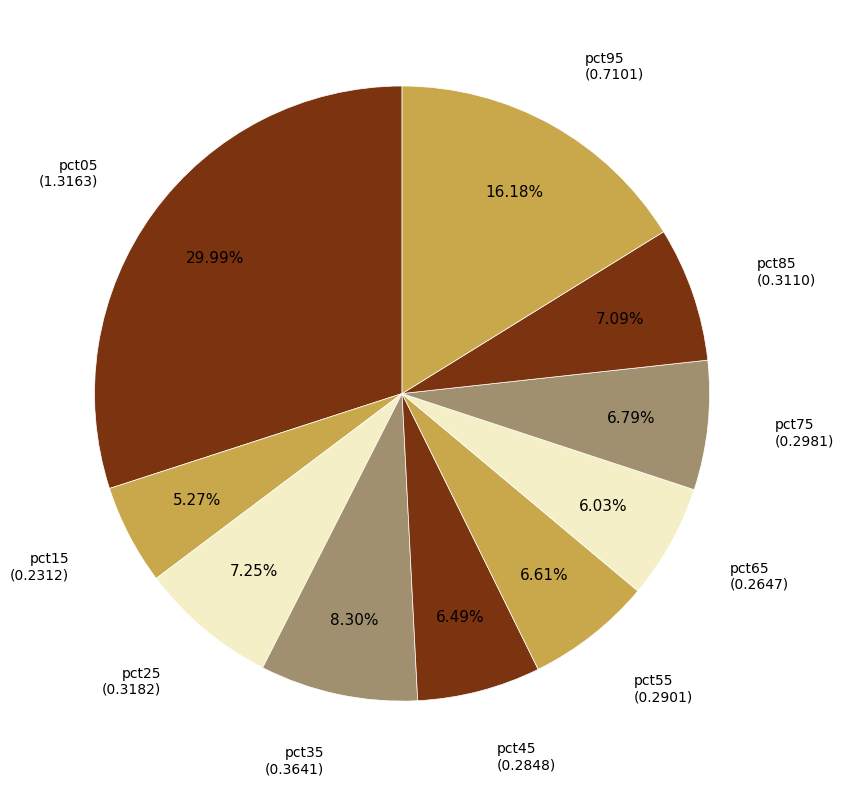

Do pct05 and pct45 together represent more than half of the pie?

No